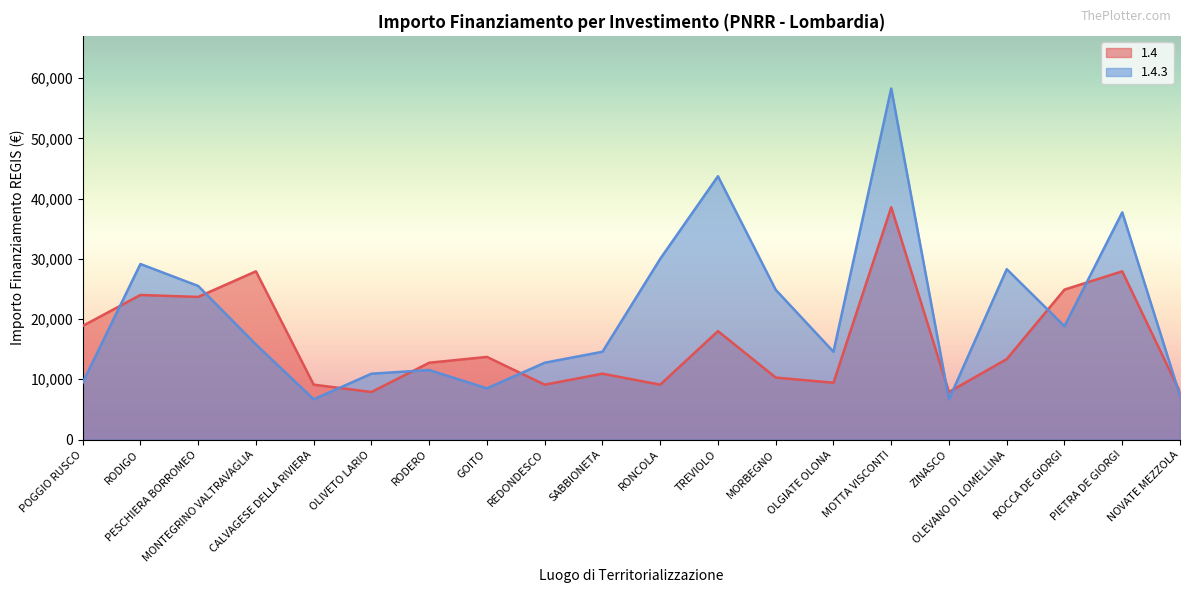

At which category is the sum across all series the highest?

MOTTA VISCONTI